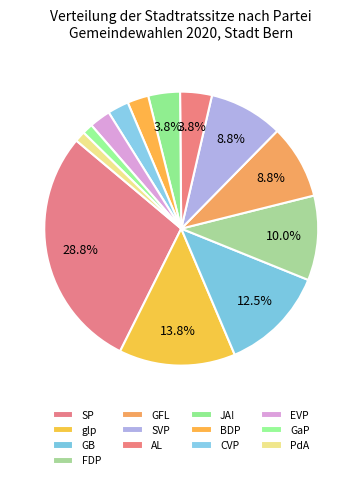

What is the change in value from GB to JA!?

-7